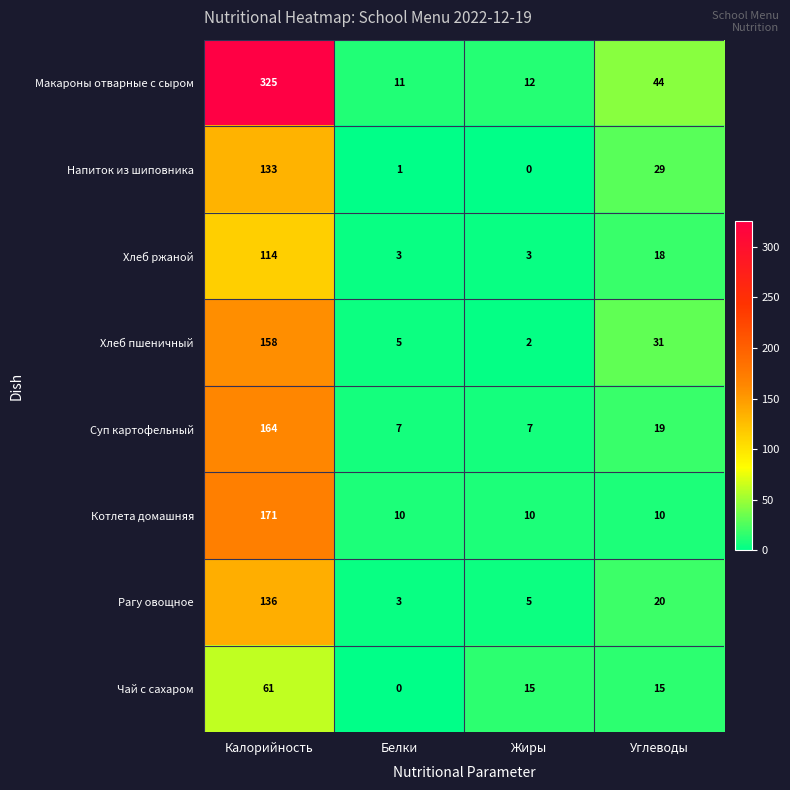

What is the average value of the Котлета домашняя series?

50